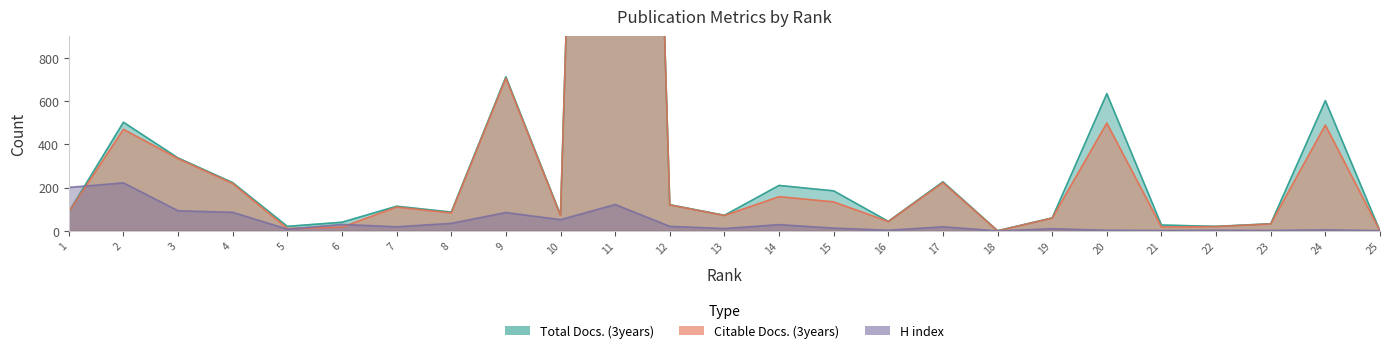

Reading right to left, transcribe all the data shown in this chart.

Total Docs. (3years): 0	602	33	21	27	634	60	1	227	44	185	210	72	121	8369	74	712	87	114	40	21	223	337	502	88
Citable Docs. (3years): 0	489	32	20	18	498	59	0	223	43	134	158	71	120	8361	71	706	83	110	17	11	219	334	469	88
H index: 1	5	2	3	2	3	10	0	19	3	13	29	11	21	122	52	85	35	19	30	8	86	93	222	201